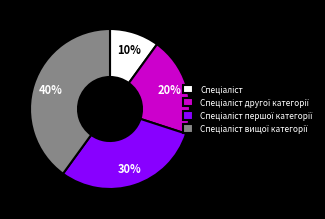

To the nearest percent, what is the difference between the largest and smallest slice percentages?

30%